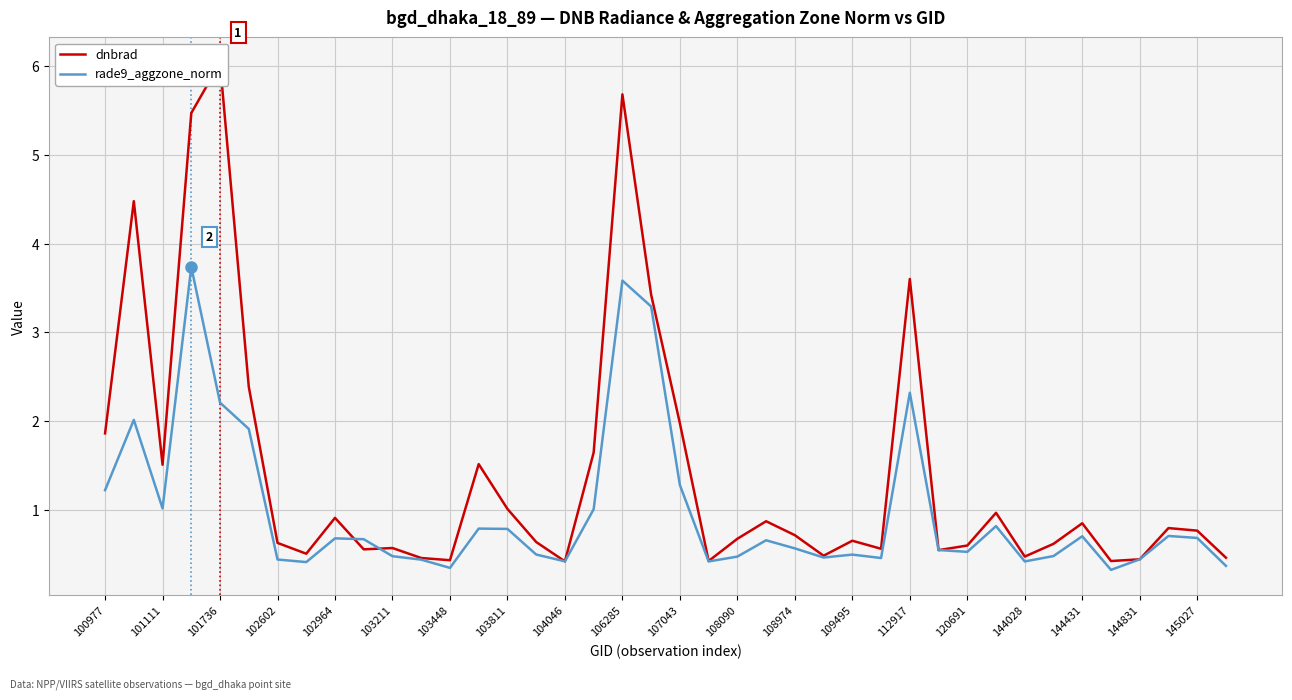

How many intersections are there between dnbrad and rade9_aggzone_norm?

6